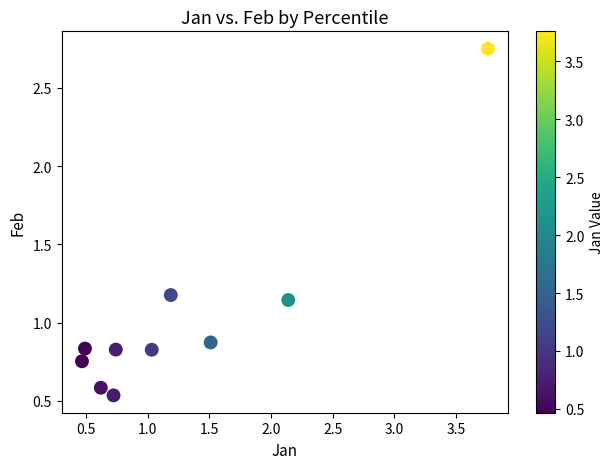

What is the average X value?

1.3